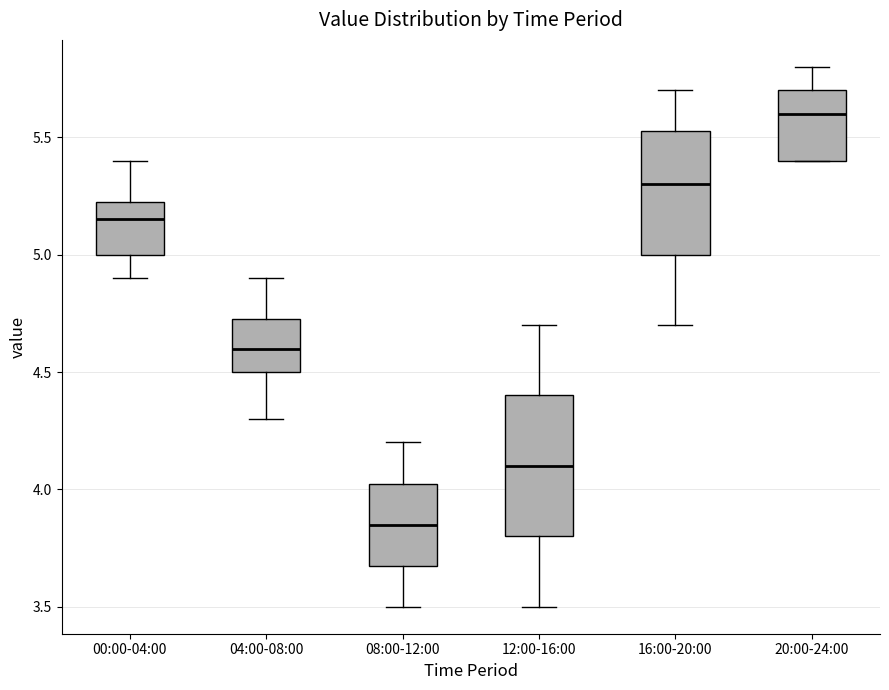

Which box's median line is the highest?

20:00-24:00